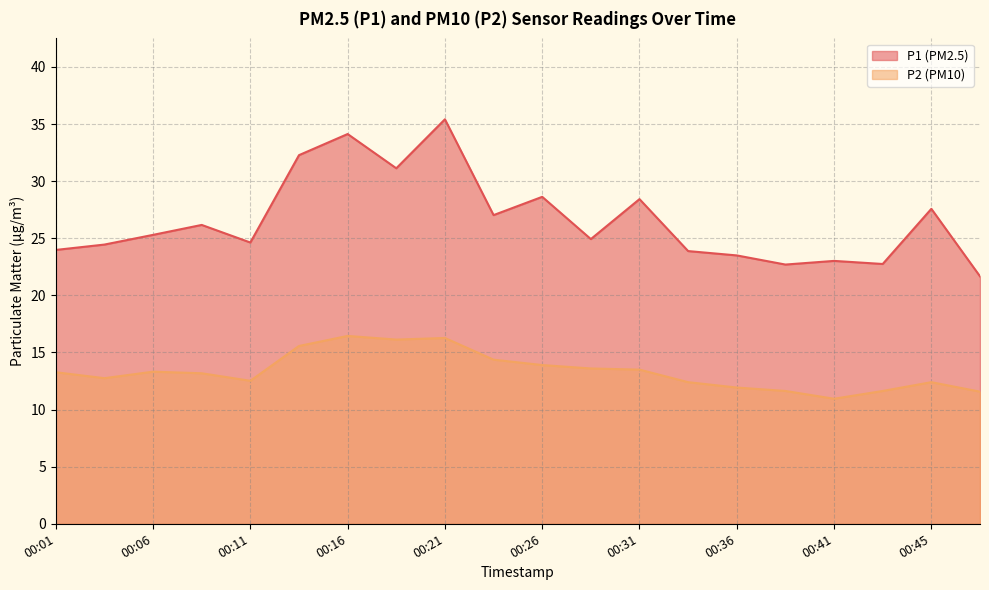

List the series in order of their peak value, highest first.

P1 (PM2.5), P2 (PM10)